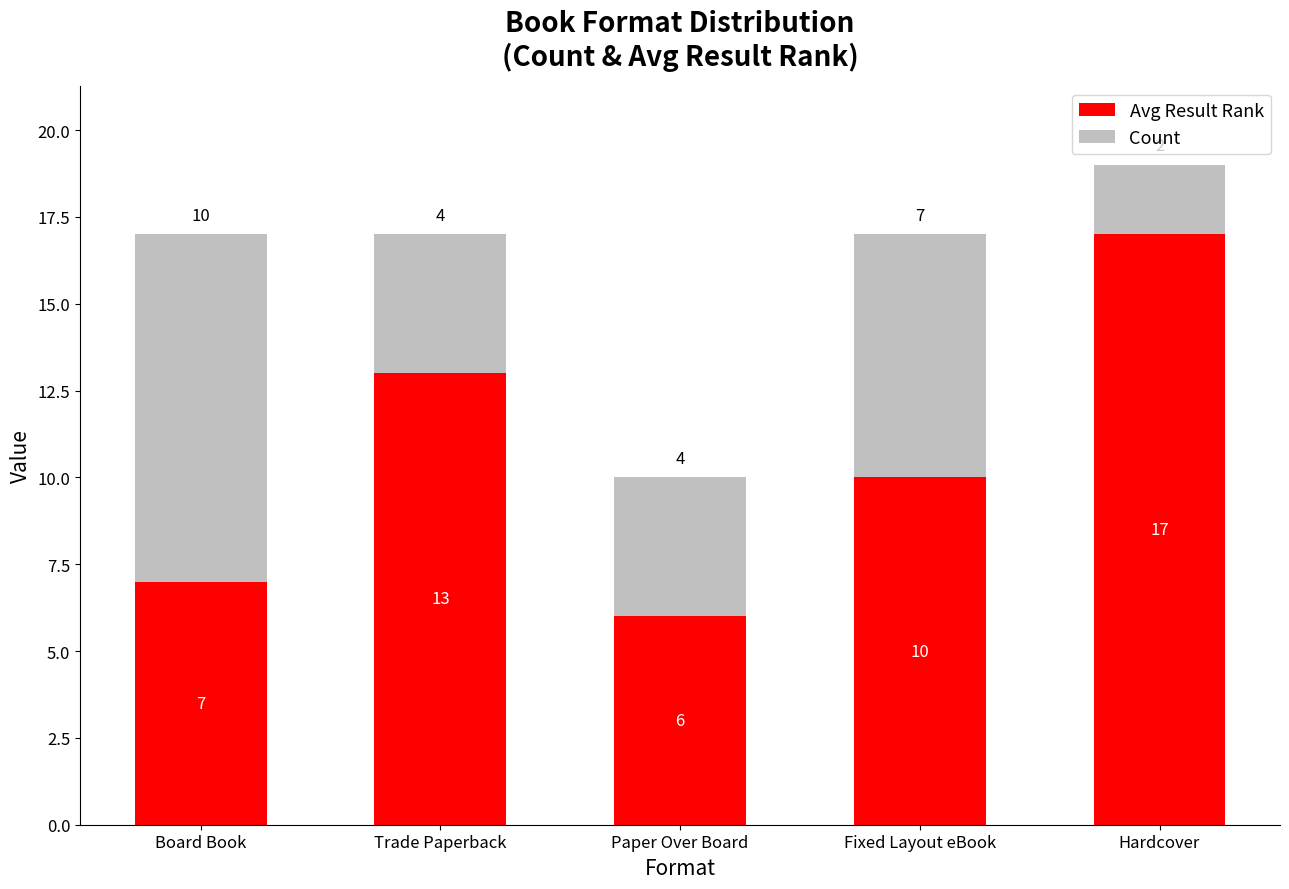

Are the bars grouped side by side (vs. stacked)?

No